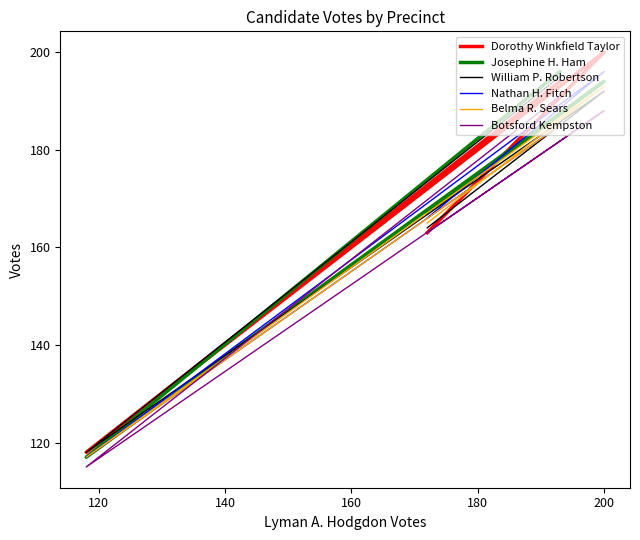

Is it true that Josephine H. Ham equals 154 at 140?

False